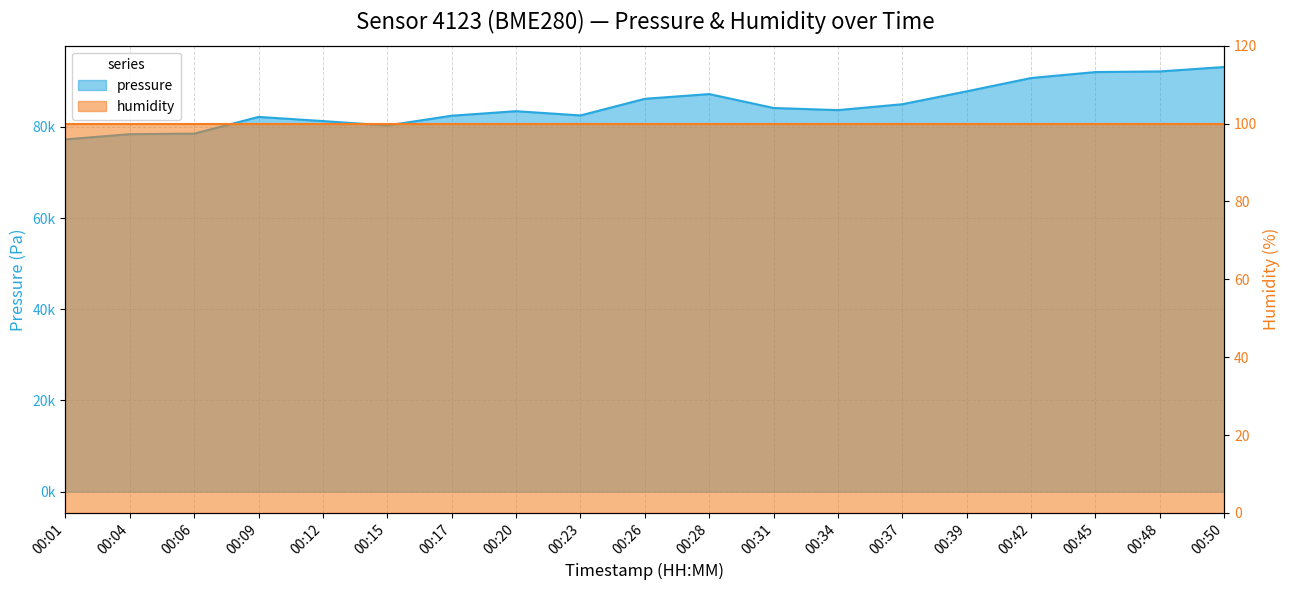

How many values are below 83664?

9